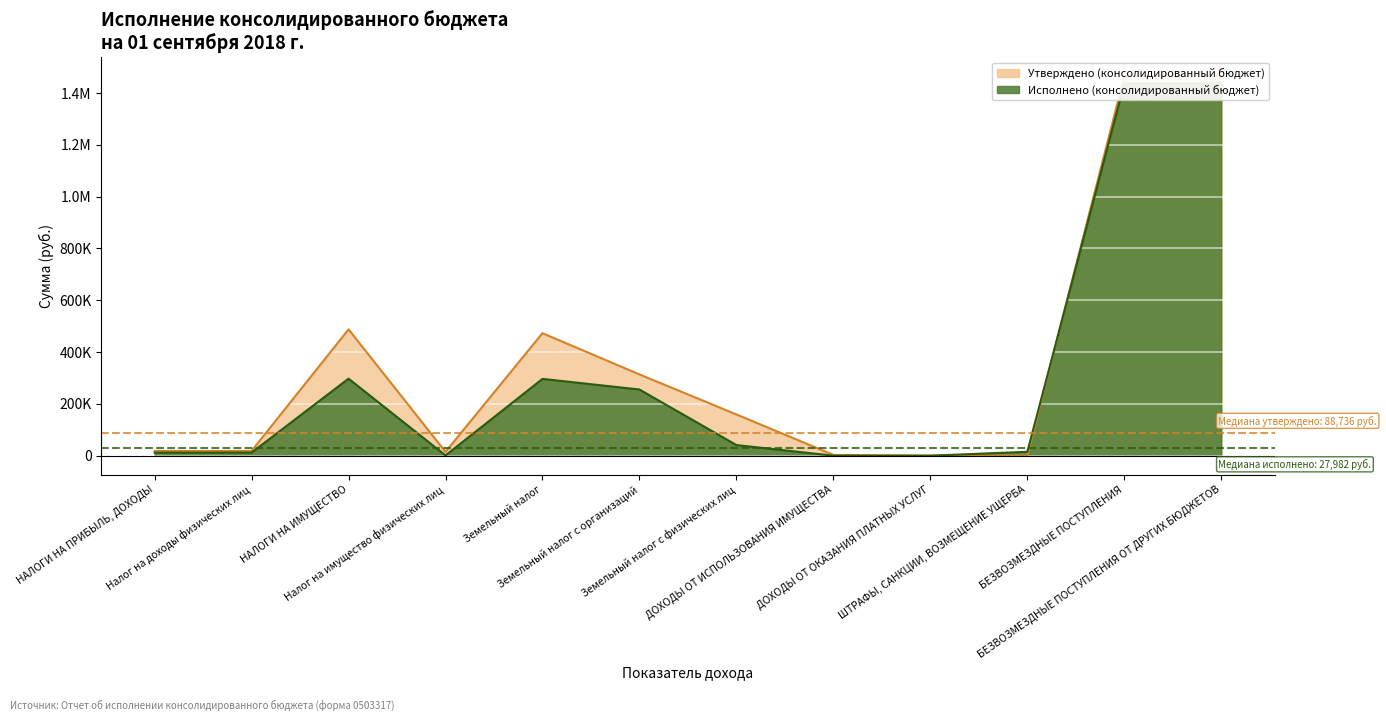

What is the label of the 9th point from the right?

Налог на имущество физических лиц